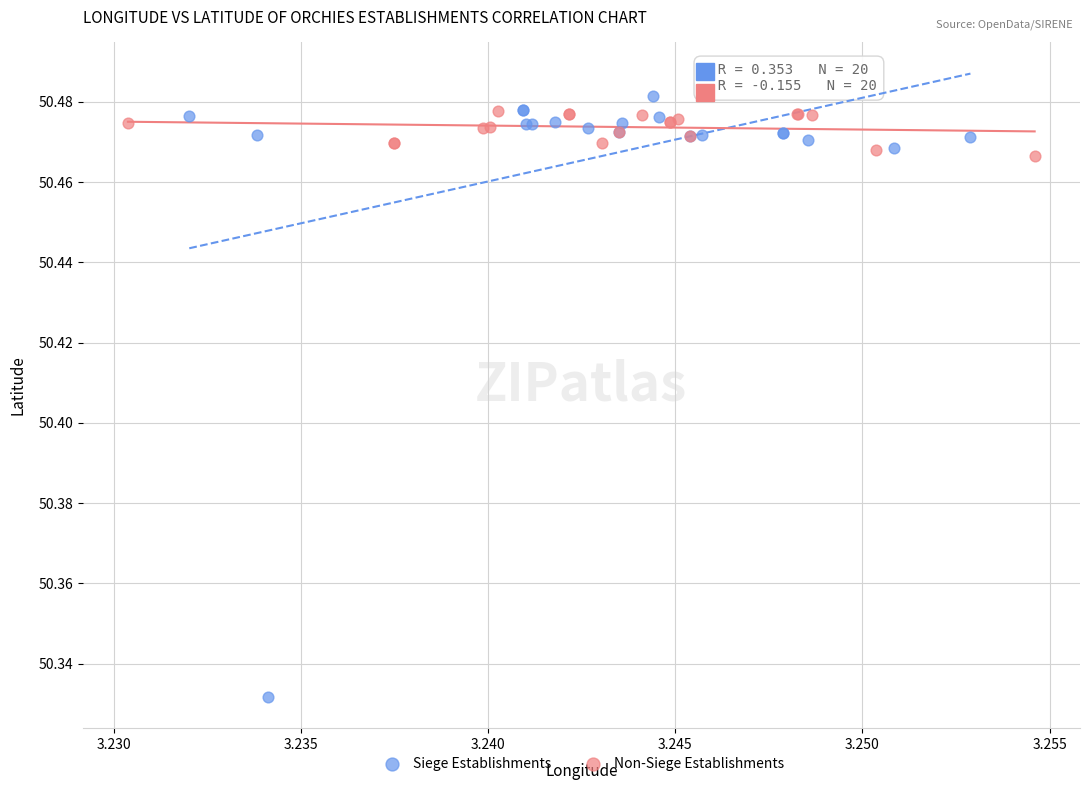

Which series has the widest spread of Y values?

Siege Establishments